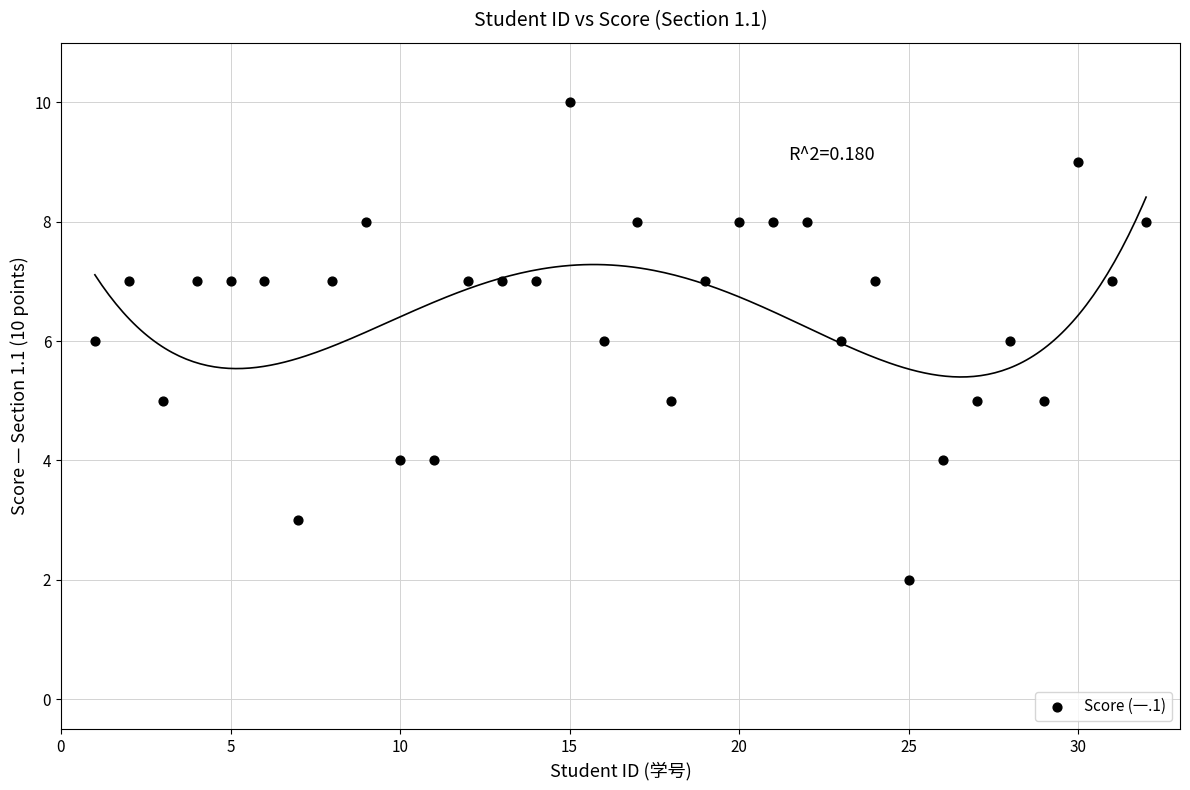

What is the range of Y values (max minus min)?

8